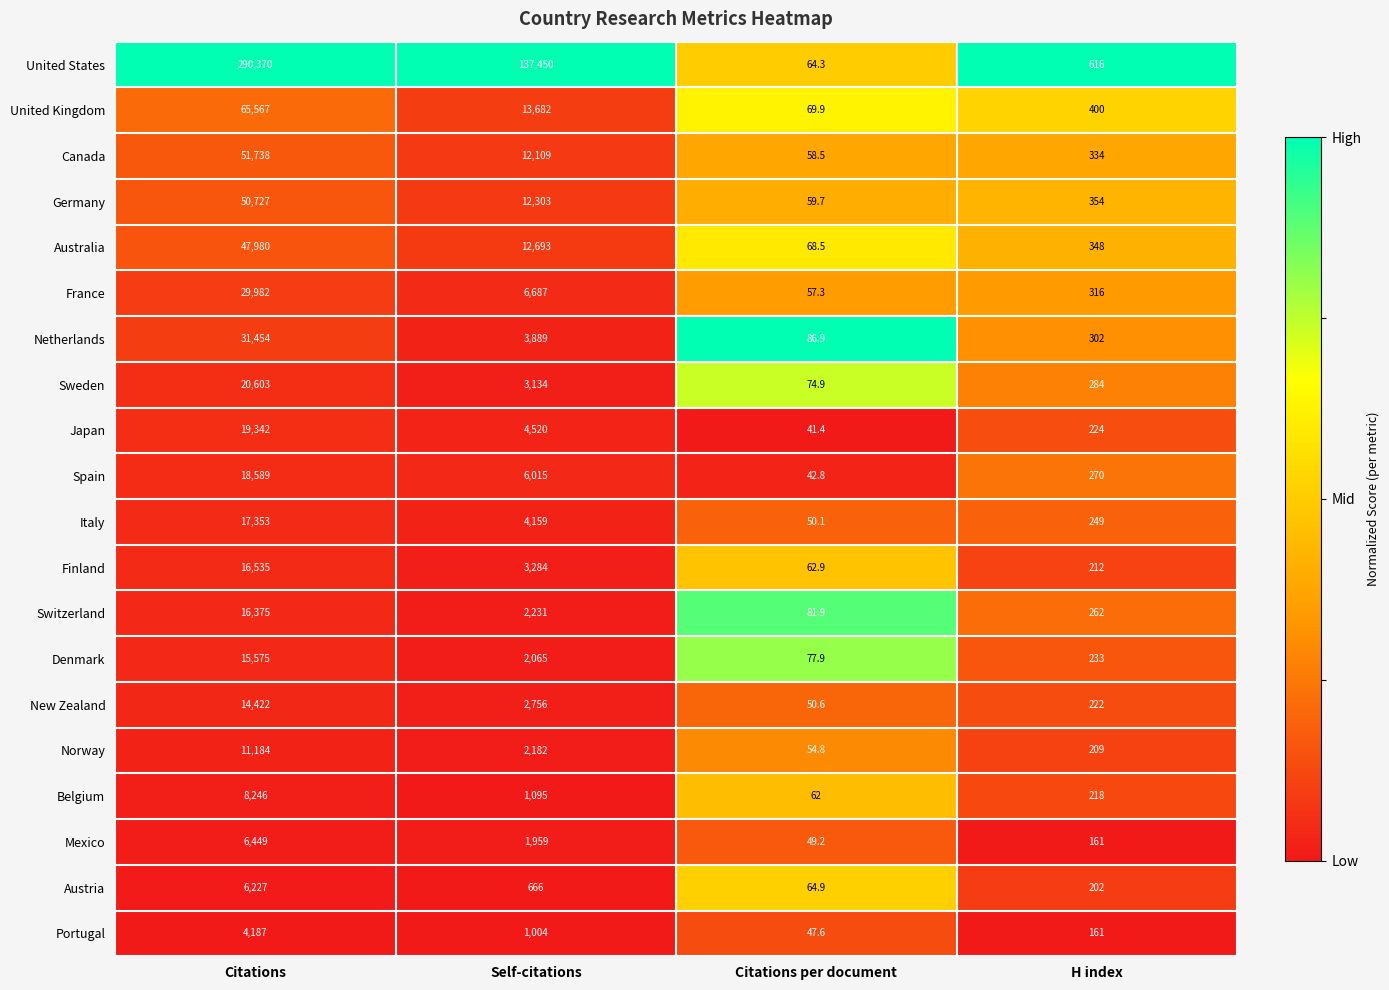

Rank the categories by Switzerland value from lowest to highest.

Citations per document, H index, Self-citations, Citations